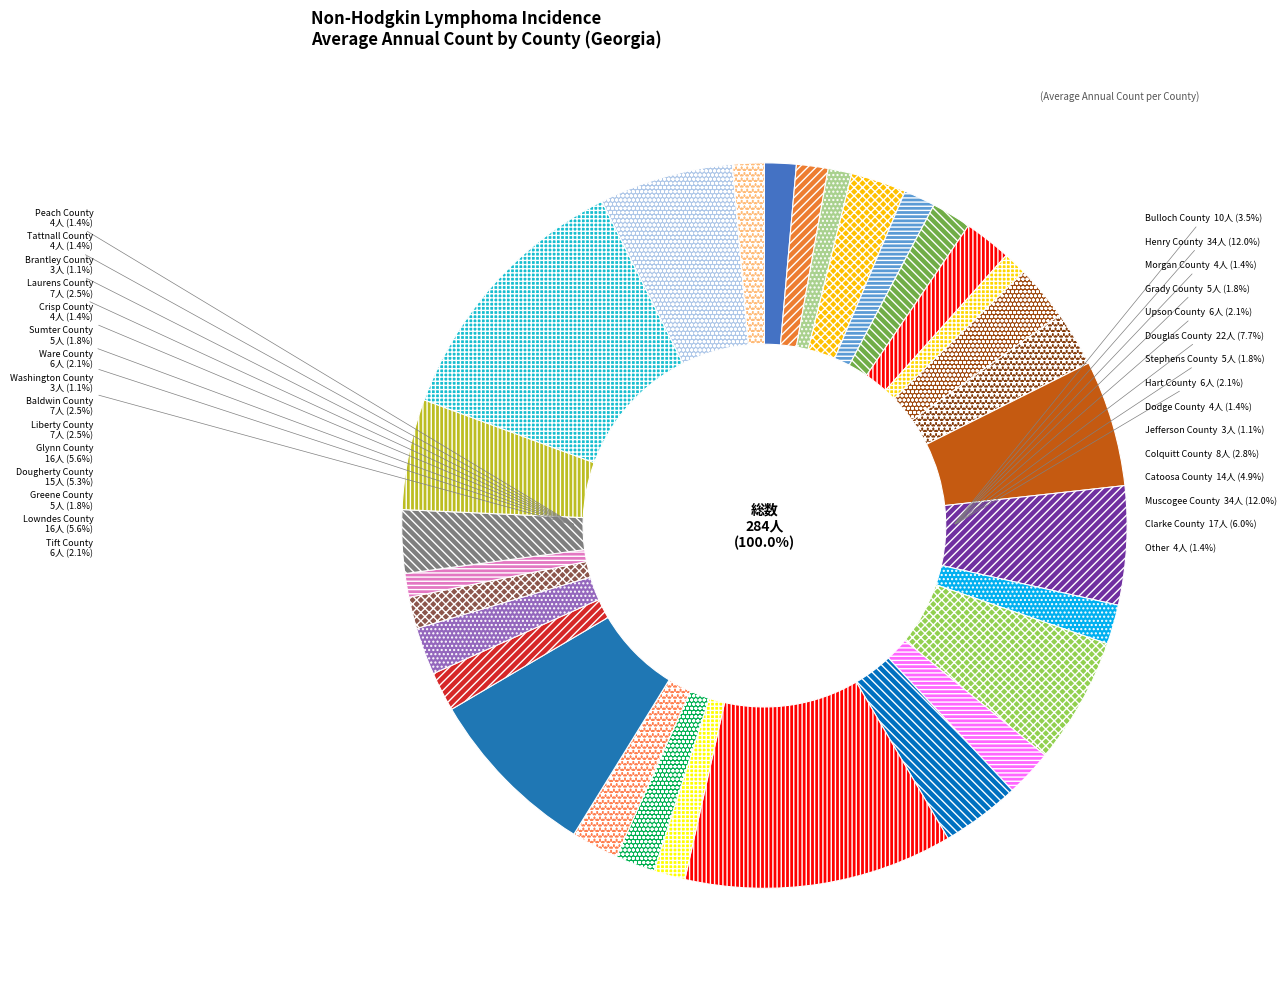

To the nearest percent, what is the average slice percentage?

3%